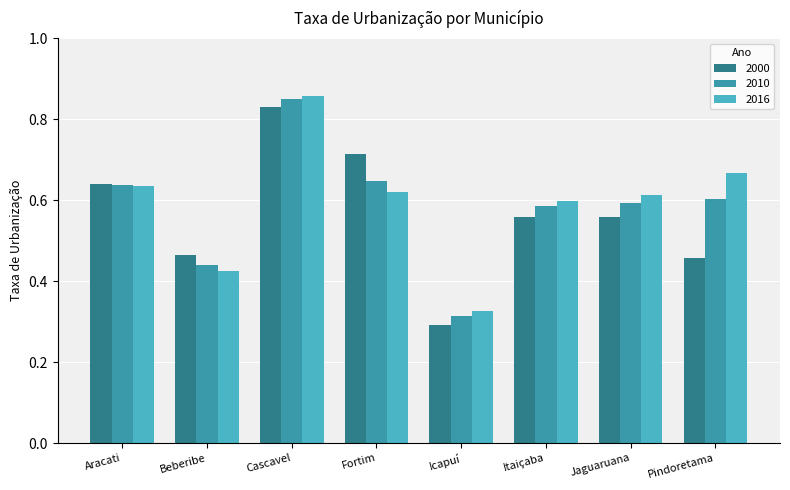

Which series has the largest range (max minus min)?

2000